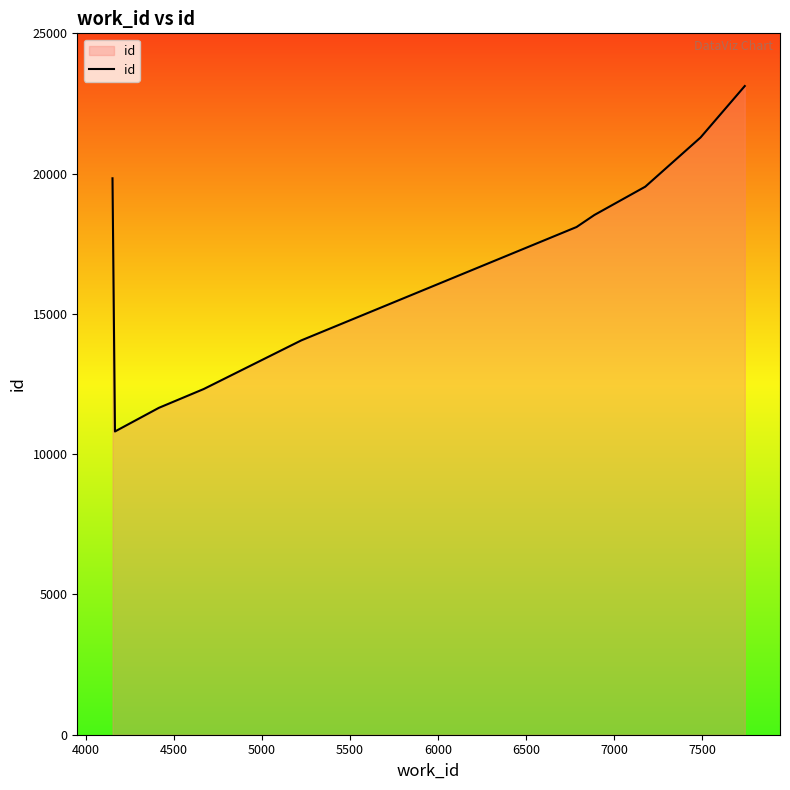

What is the difference between the maximum and minimum values?

12312